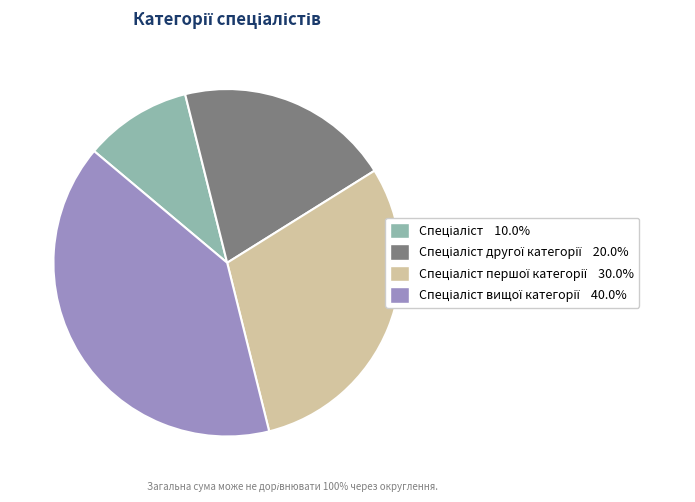

How many segments does this pie chart have?

4